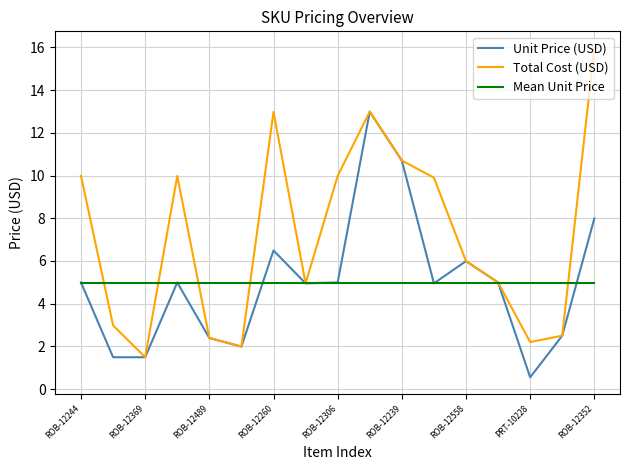

Which series has the largest total across all categories?

Total Cost (USD)